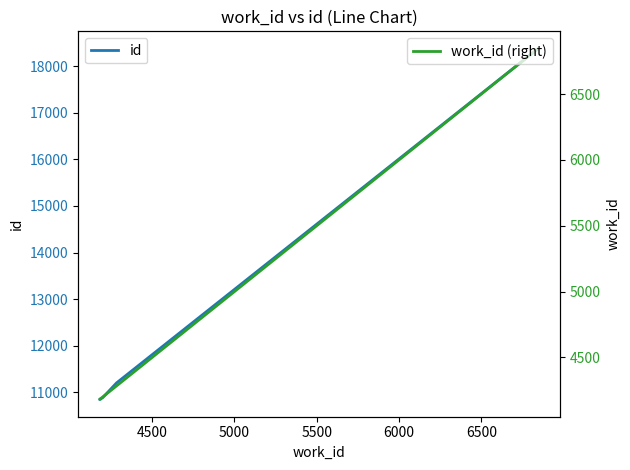

What is the sum of all id values?

62166